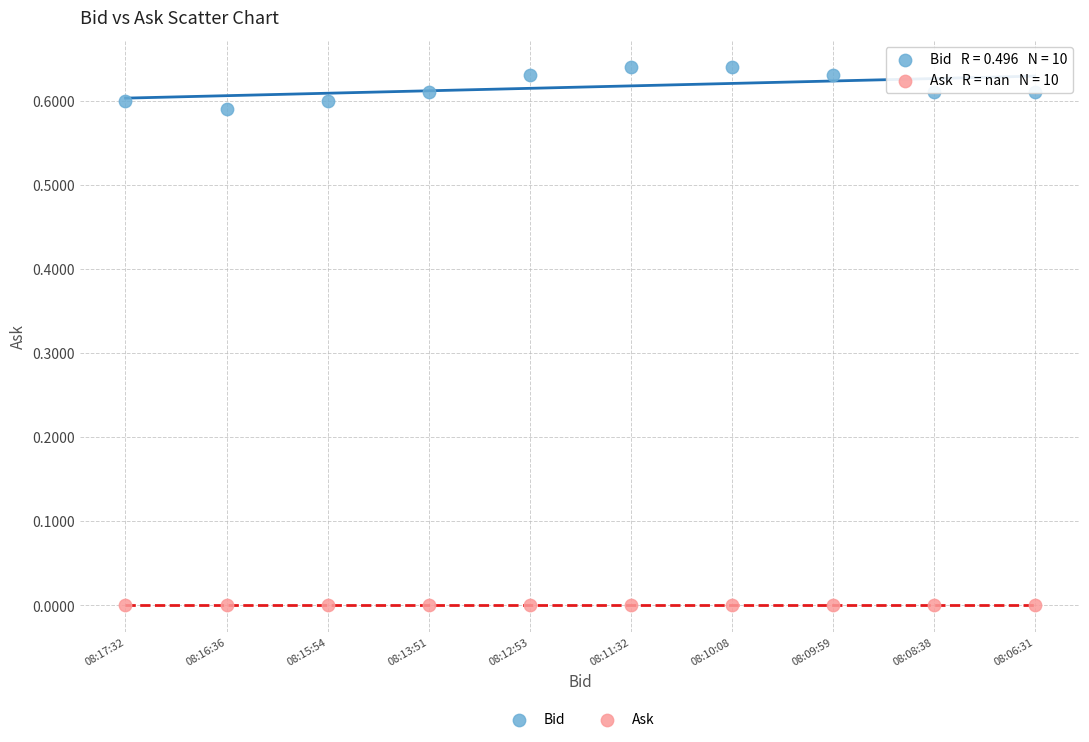

Which series reaches the minimum Y coordinate?

Ask